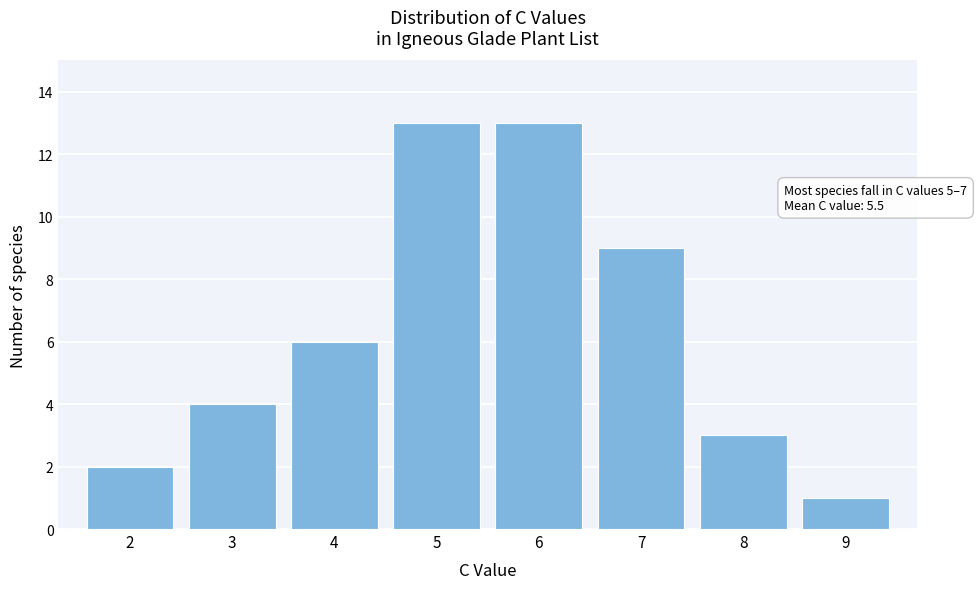

Reading right to left, what are all the values shown in this chart?

1	3	9	13	13	6	4	2